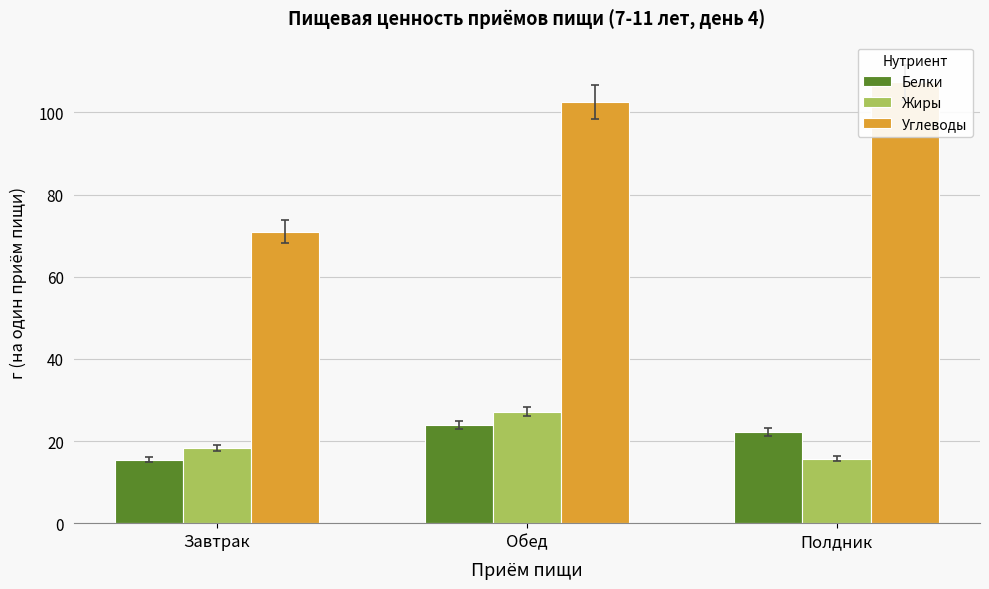

Which series changed the most between Завтрак and Полдник?

Углеводы